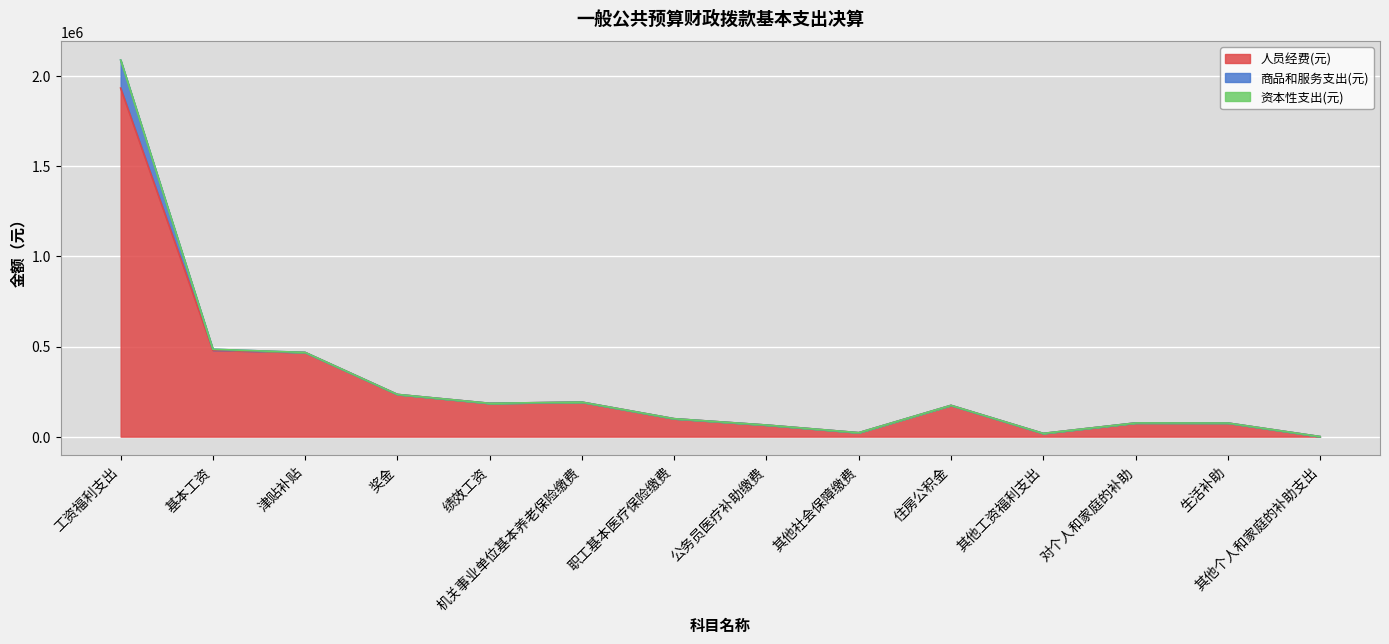

Where does the 人员经费(元) series first go above 173535?

工资福利支出